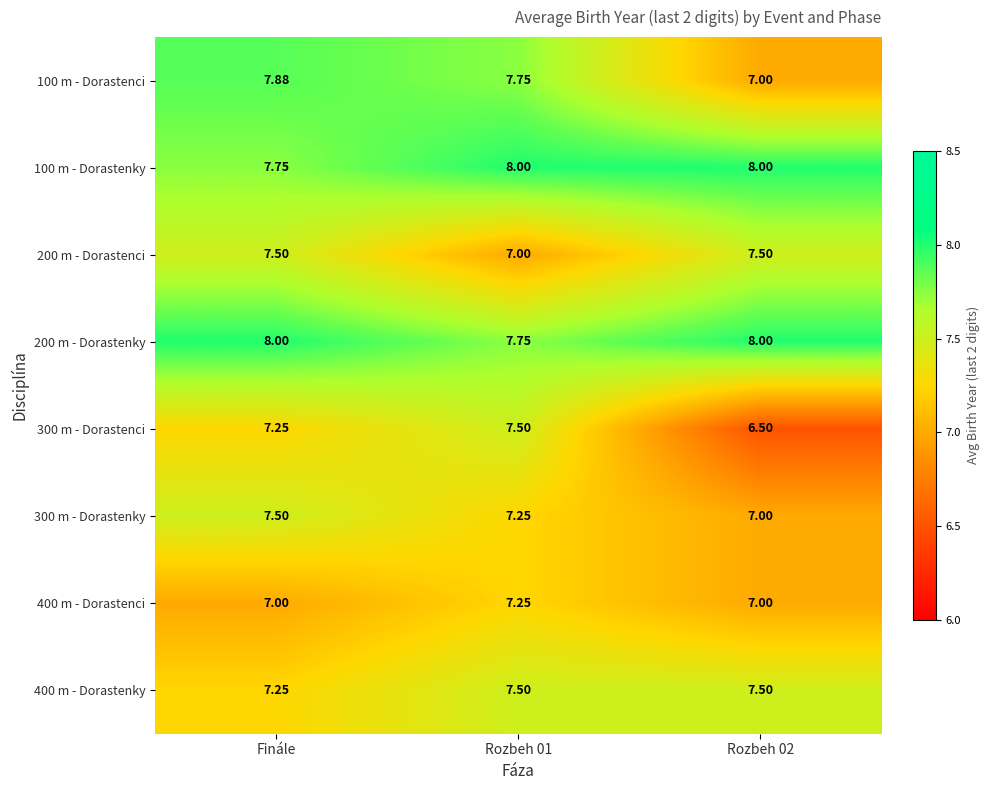

Where does the 300 m - Dorastenci series first go above 7?

Finále